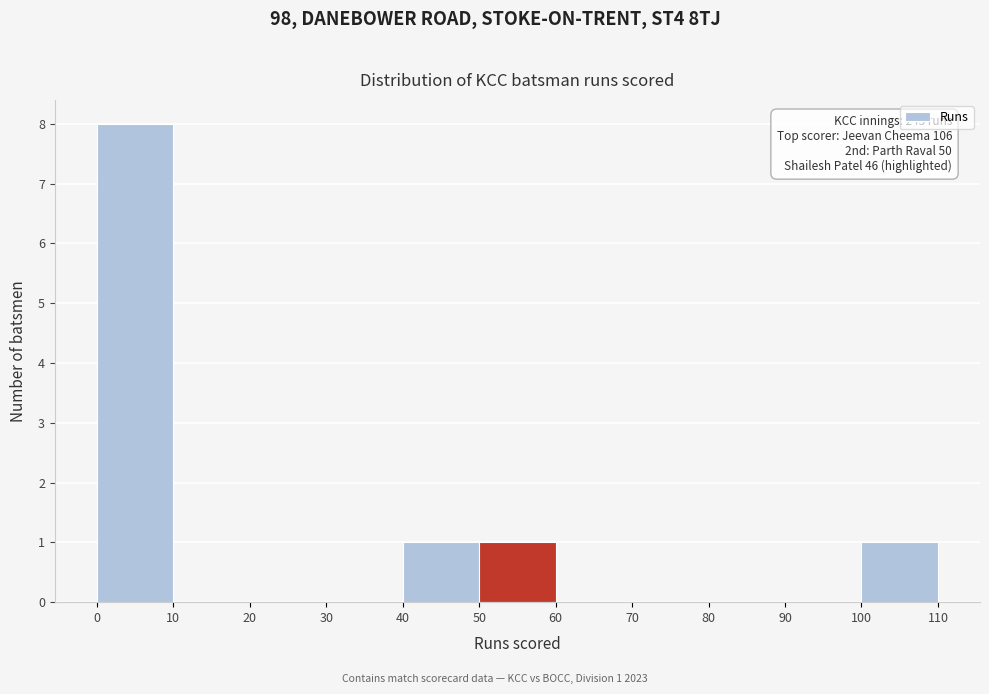

Over which range of the x-axis is the bar tallest?

0 to 10